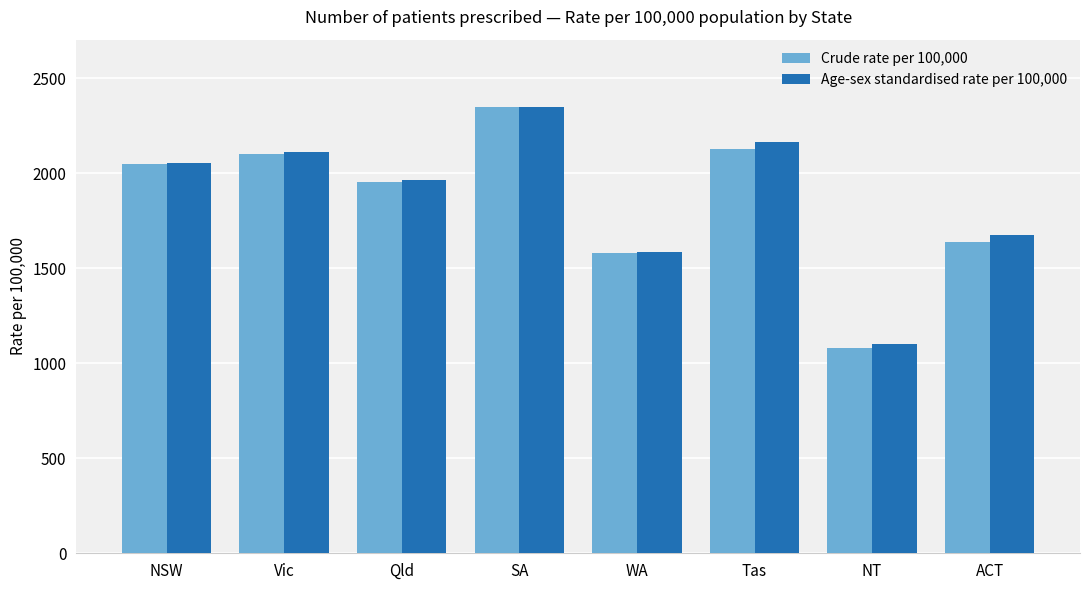

What is the label of the 8th bar from the left?

ACT